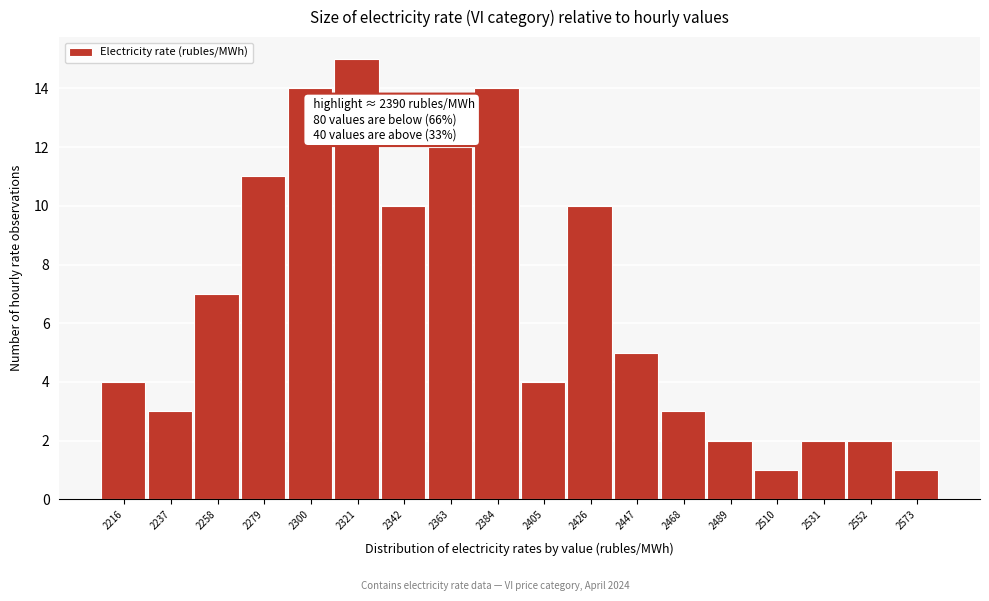

Reading right to left, what are all the values shown in this chart?

2573=1	2552=2	2531=2	2510=1	2489=2	2468=3	2447=5	2426=10	2405=4	2384=14	2363=12	2342=10	2321=15	2300=14	2279=11	2258=7	2237=3	2216=4